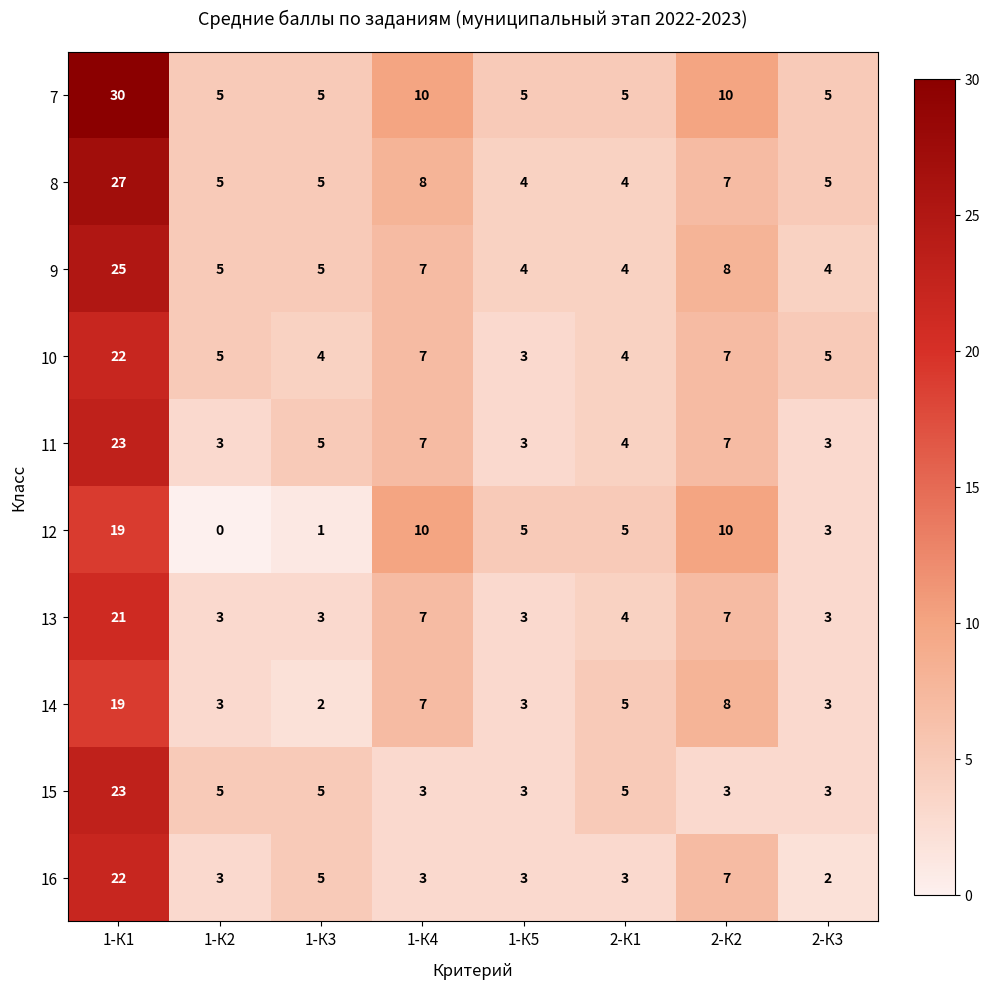

What is the approximate value of 8 at 1-К1?

27